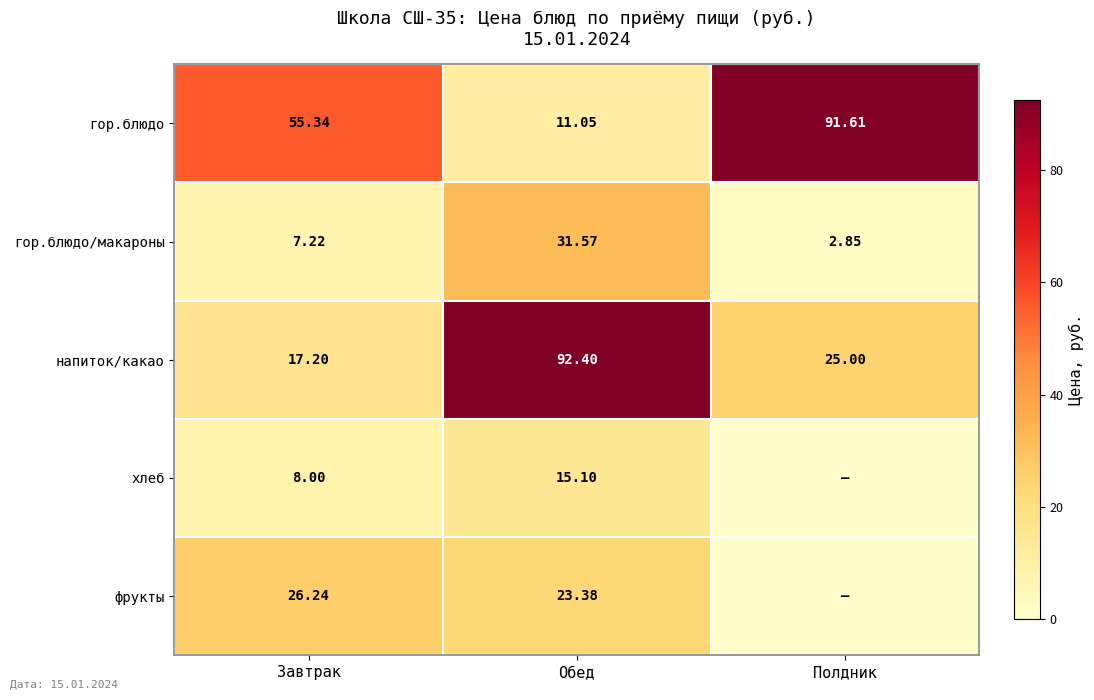

At which label is напиток/какао closest to 54?

Полдник